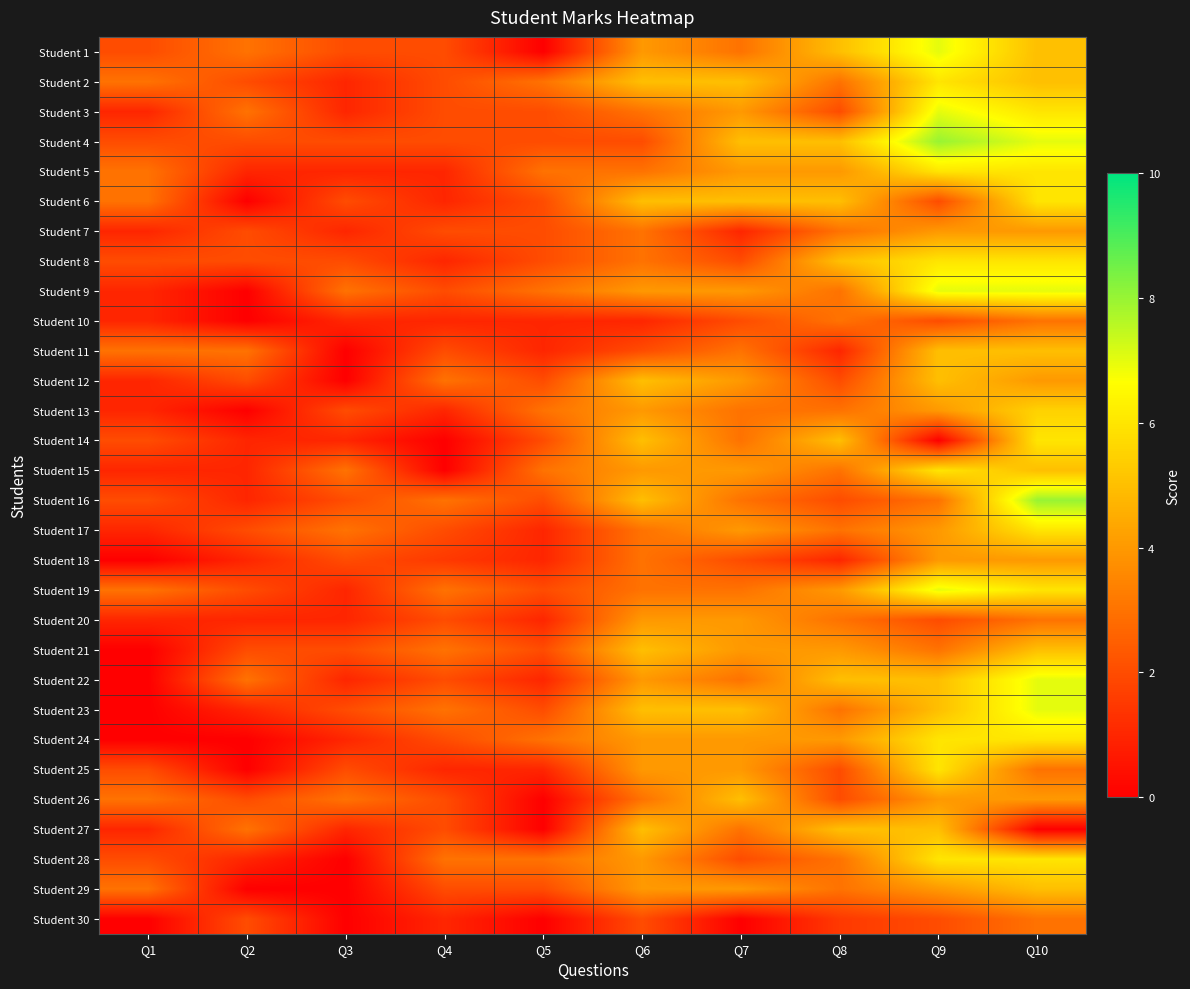

What is the total value across all series at Q2?

43.0